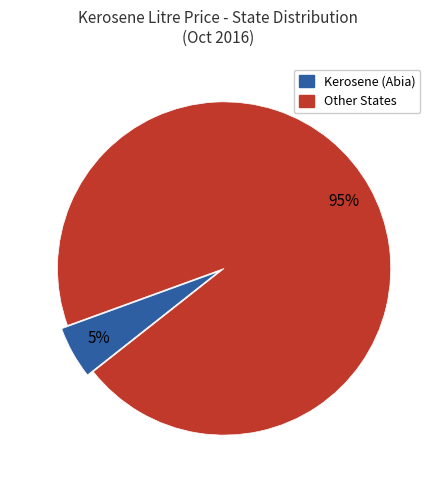

Is there any slice that represents more than half of the pie?

Yes